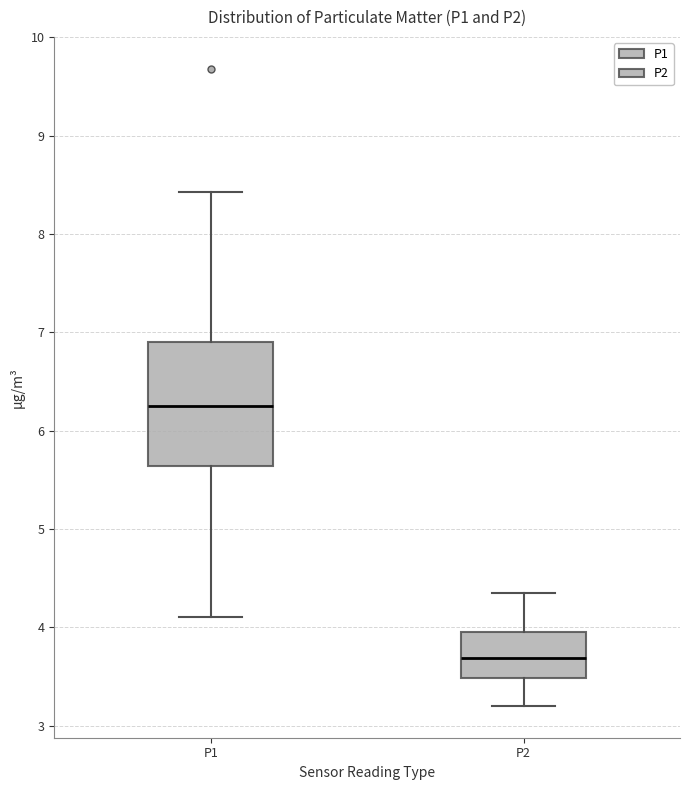

Where is the upper edge of the box for P2 on the y-axis? The values are not printed on the chart, so give them approximately, as read against the axis.

4.0